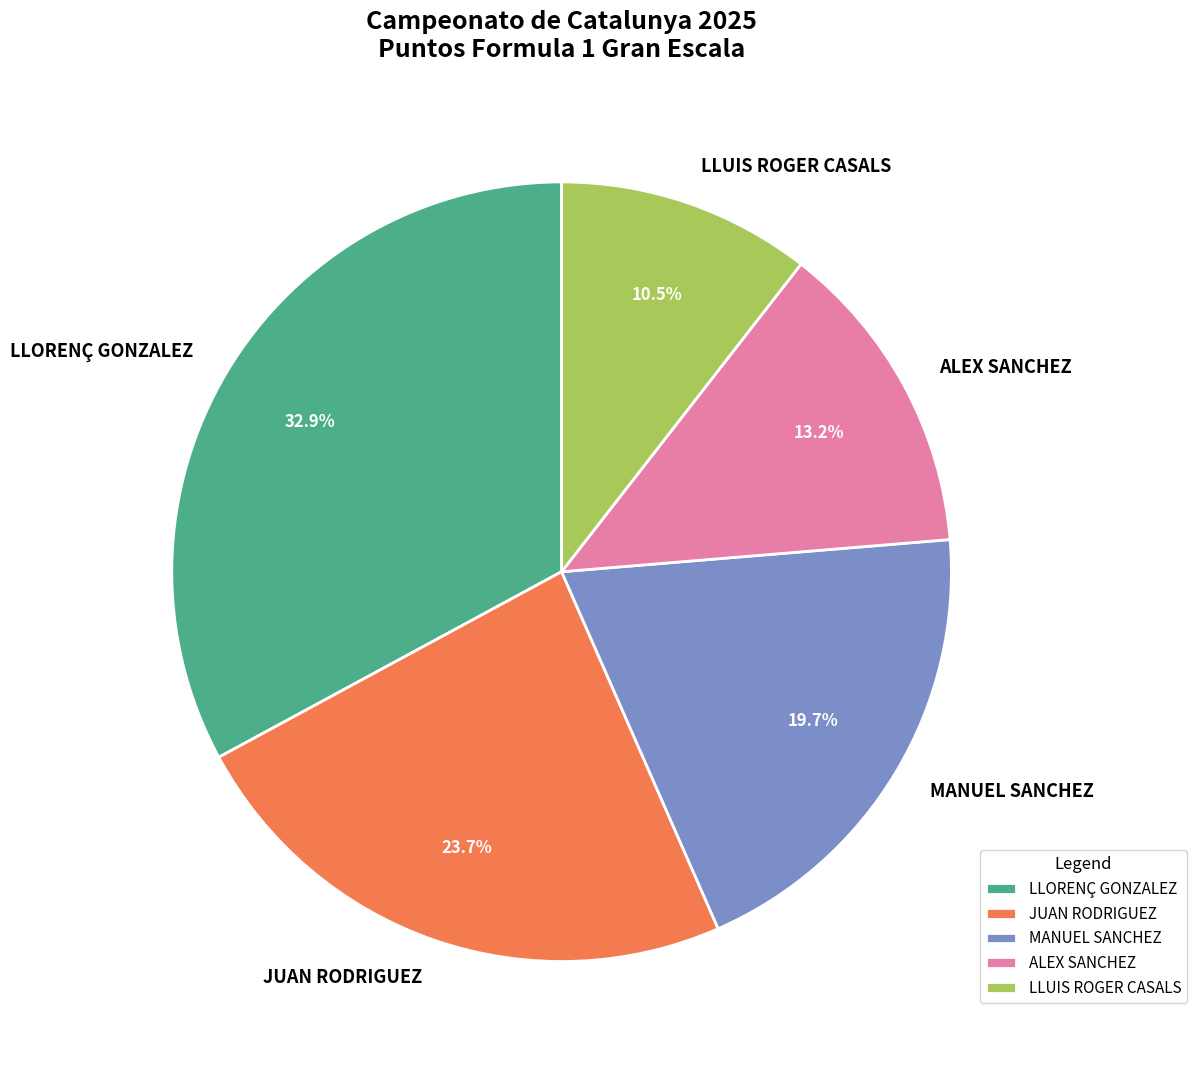

Which has a higher value, JUAN RODRIGUEZ or MANUEL SANCHEZ?

JUAN RODRIGUEZ